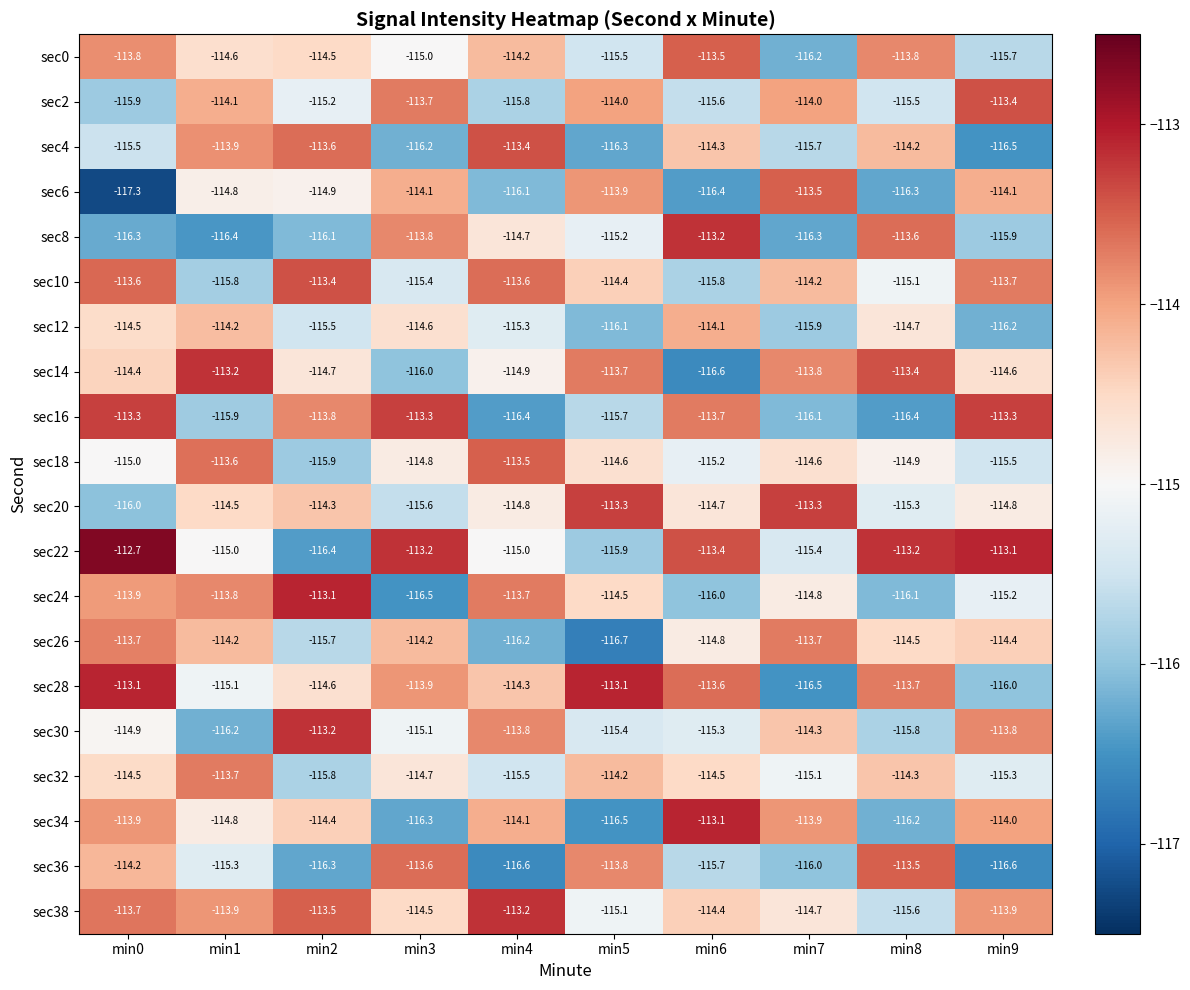

How many data points does each series have?

10